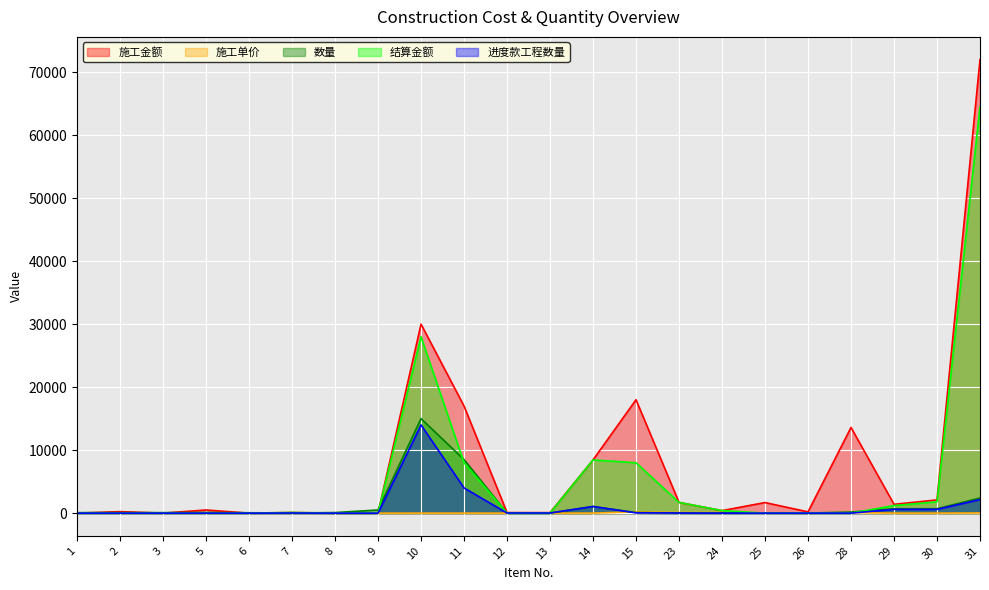

Which category has the highest value in the 进度款工程数量 series?

10